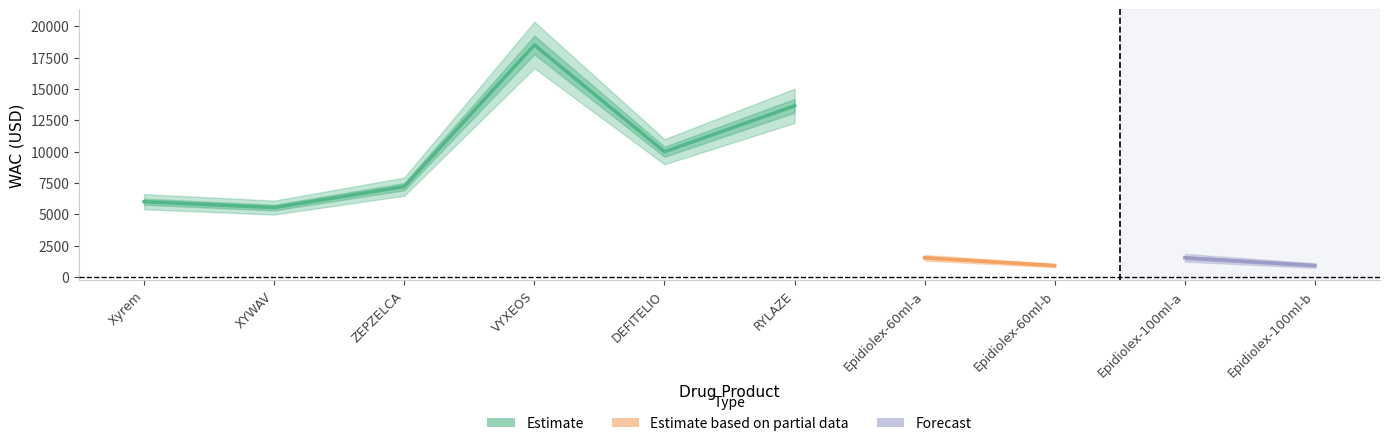

The chart shows a value of 924 at 9. True or false?

True